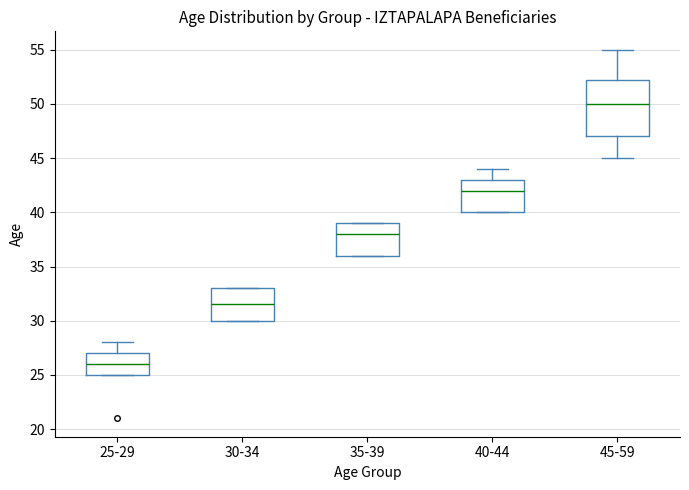

Which box's median line is the highest?

45-59